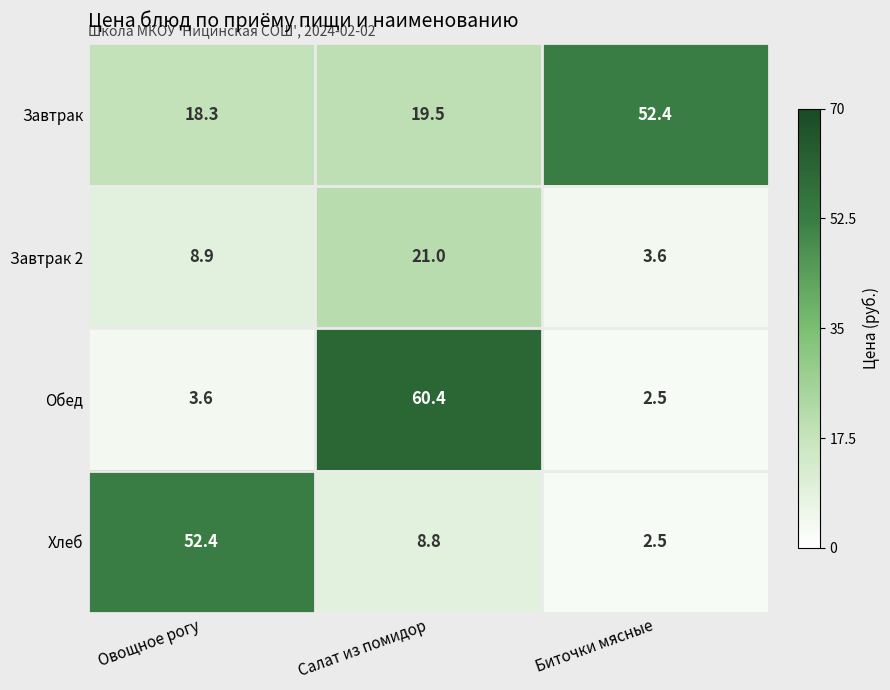

Reading left to right, extract all data points from this chart.

Завтрак: Овощное рогу=18.3	Салат из помидор=19.5	Биточки мясные=52.4
Завтрак 2: Овощное рогу=8.9	Салат из помидор=21.0	Биточки мясные=3.6
Обед: Овощное рогу=3.6	Салат из помидор=60.4	Биточки мясные=2.5
Хлеб: Овощное рогу=52.4	Салат из помидор=8.8	Биточки мясные=2.5